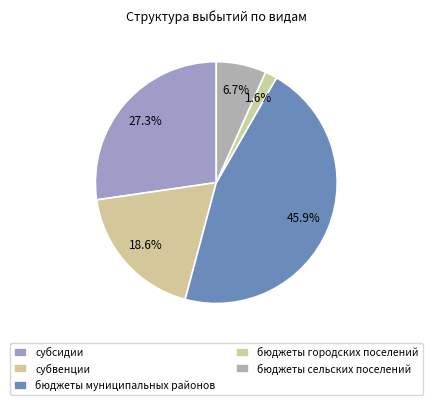

Does any single category account for the majority?

No